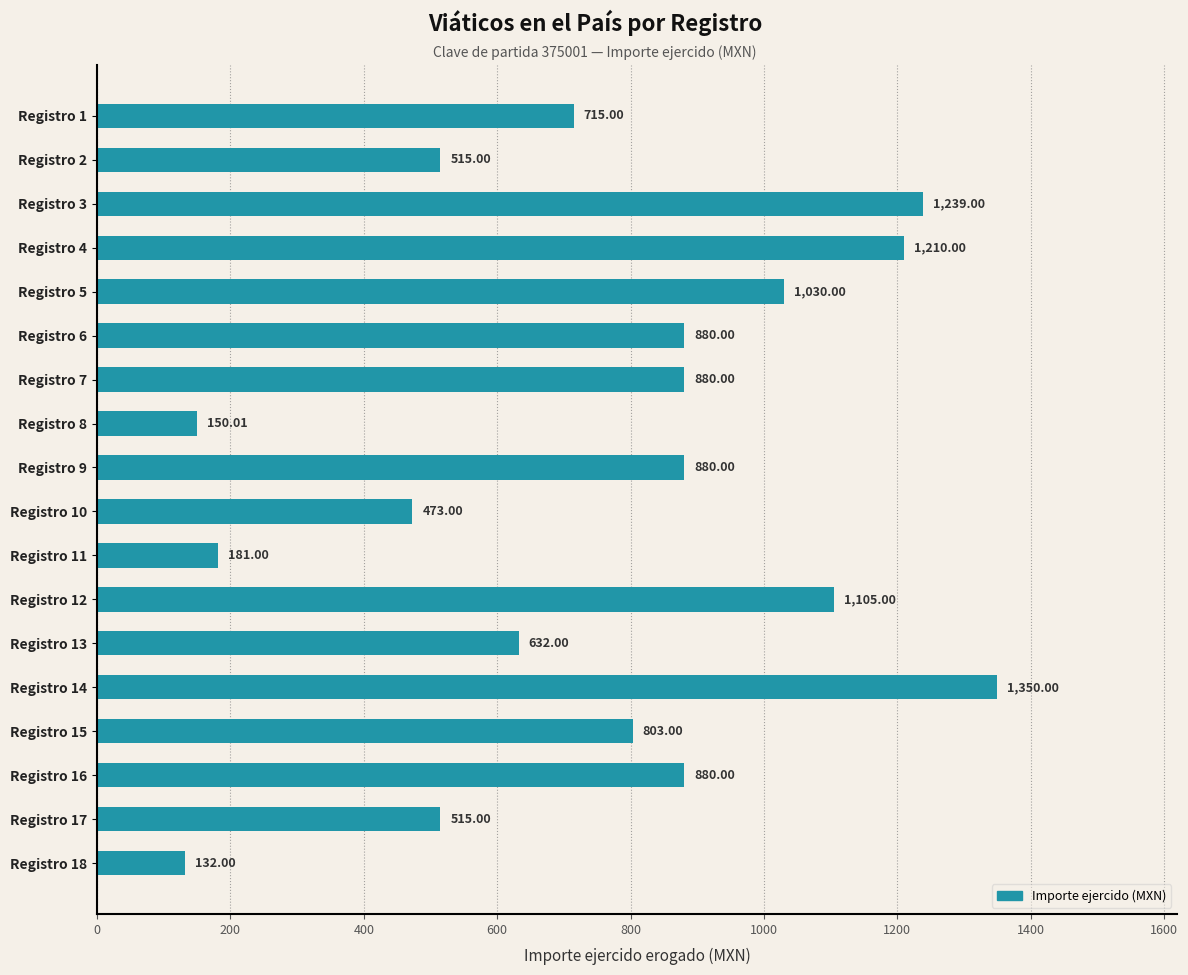

Does the chart contain any negative values?

No